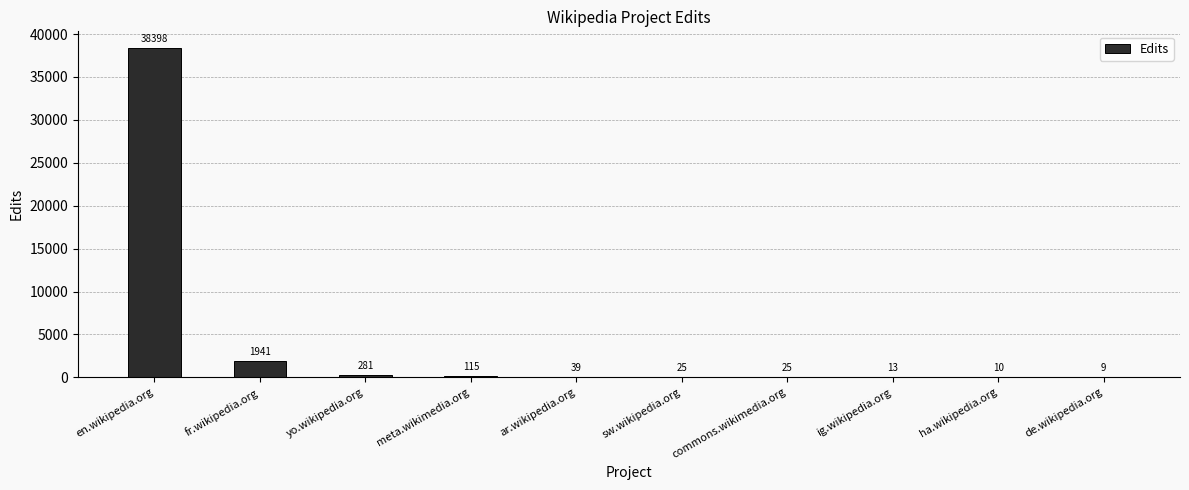

Reading left to right, what are all the values shown in this chart?

en.wikipedia.org=38398	fr.wikipedia.org=1941	yo.wikipedia.org=281	meta.wikimedia.org=115	ar.wikipedia.org=39	sw.wikipedia.org=25	commons.wikimedia.org=25	ig.wikipedia.org=13	ha.wikipedia.org=10	de.wikipedia.org=9